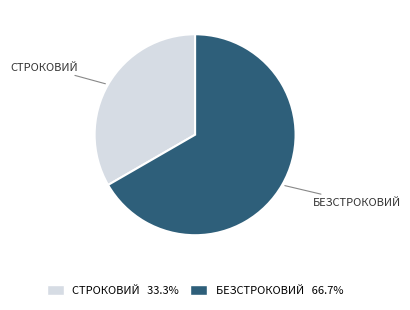

Does any single category account for the majority?

Yes